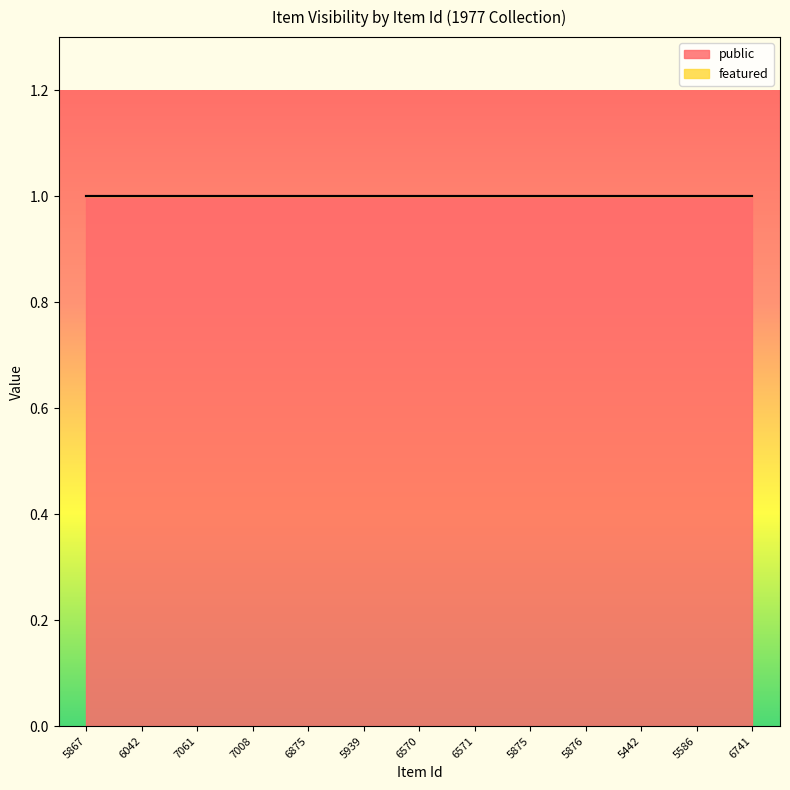

Count the number of categories in the chart.

13